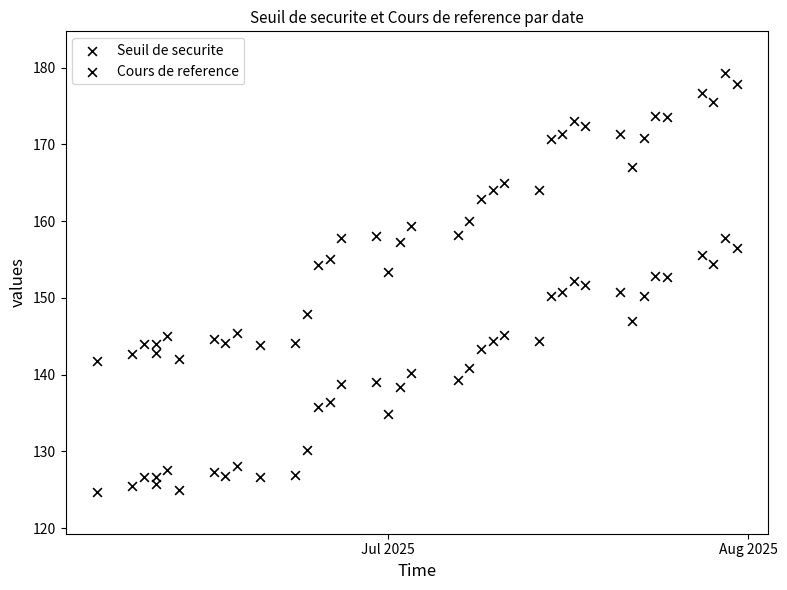

How many points are shown in the scatter plot?

78